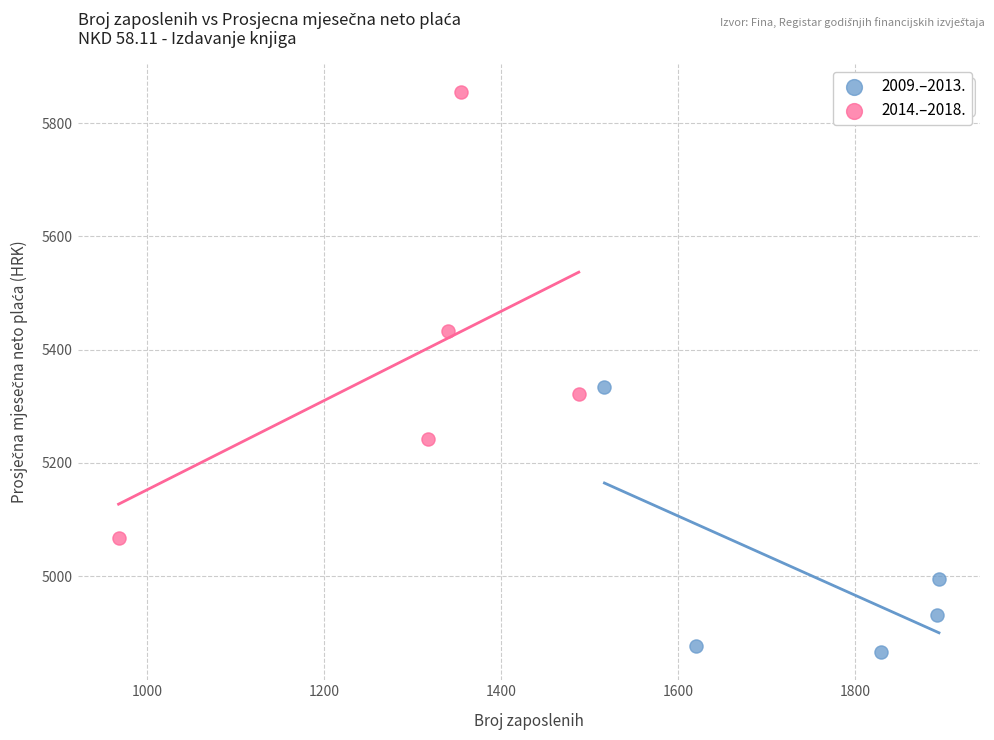

Which series reaches the maximum Y coordinate?

2014.–2018.